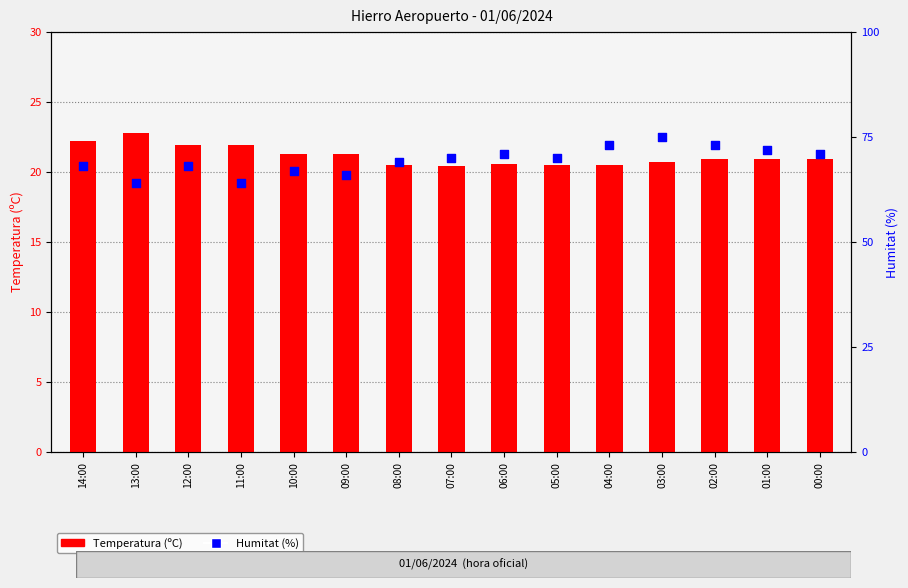

What is the total value across all series at 10:00?

88.3